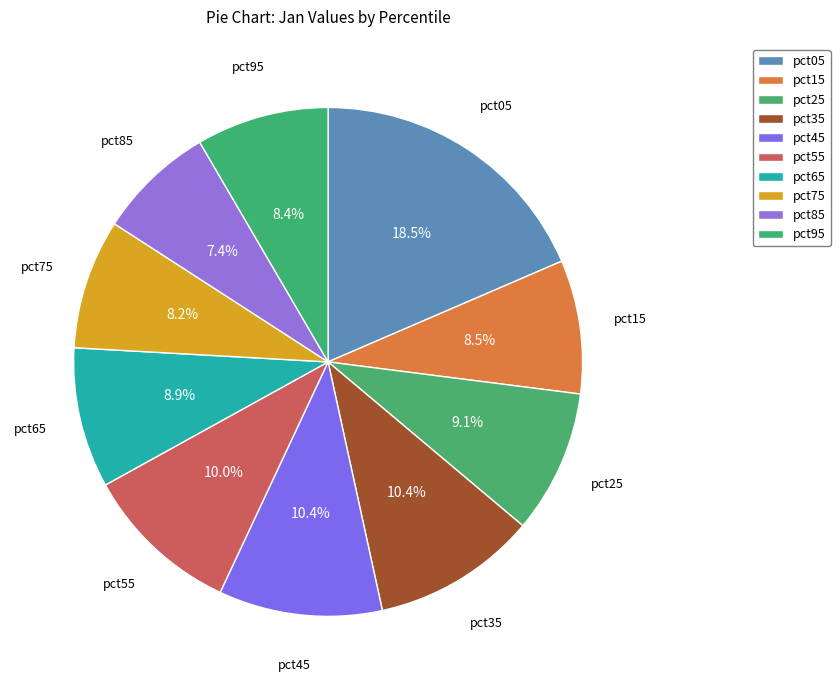

Which category has the biggest portion of the pie?

pct05